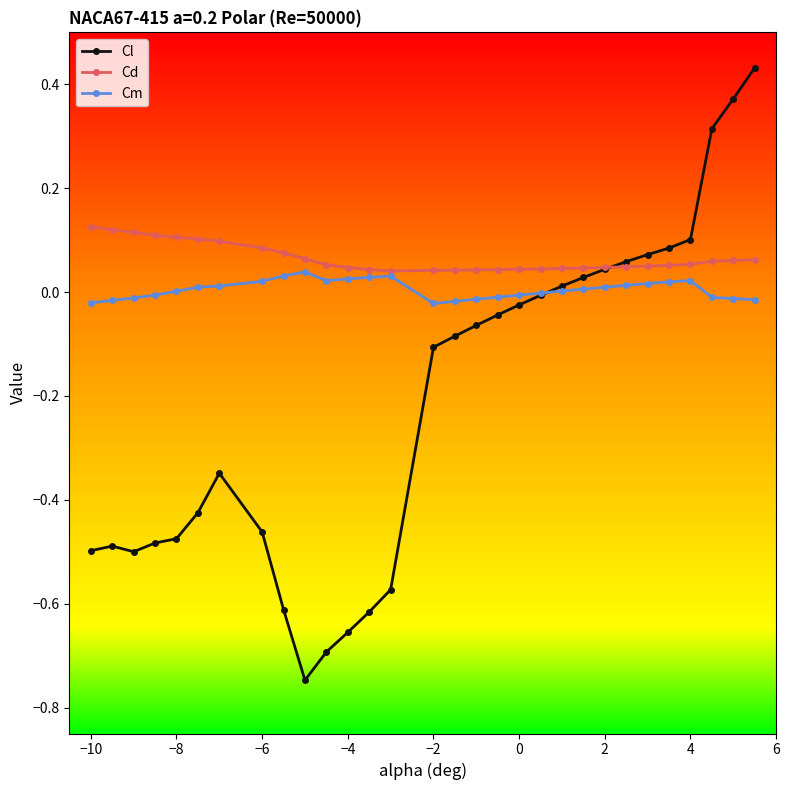

List the series in order of their peak value, highest first.

Cl, Cd, Cm